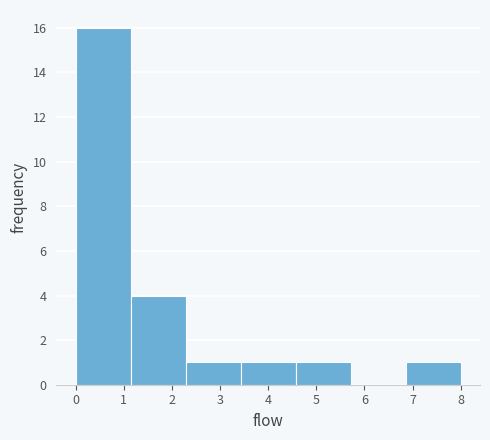

Reading left to right, transcribe this chart: for each bar, give the range it covers on the x-axis and its height. Neither the bar edges nor the heights are printed on the chart, so give them approximately, as read against the axes.

0.0 to 1.1: 16
1.1 to 2.3: 4
2.3 to 3.4: 1
3.4 to 4.6: 1
4.6 to 5.7: 1
5.7 to 6.9: 0
6.9 to 8.0: 1